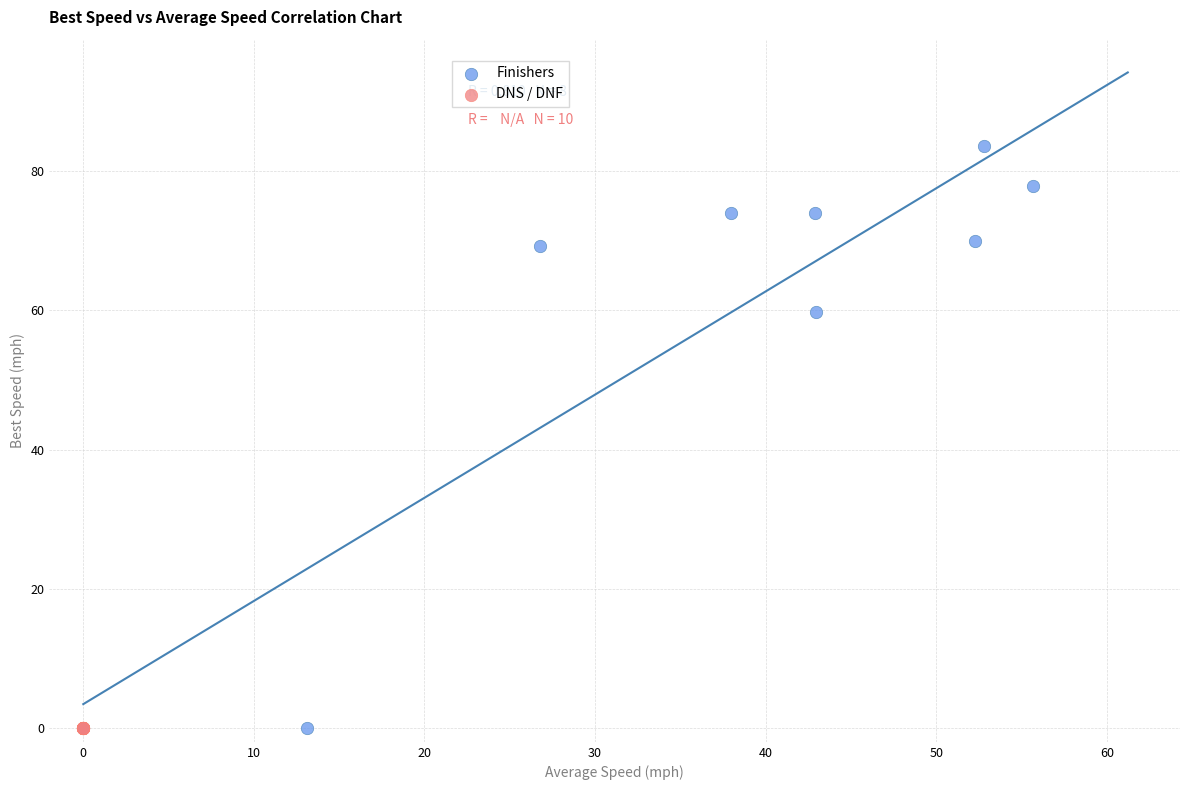

Which series reaches the maximum Y coordinate?

Finishers